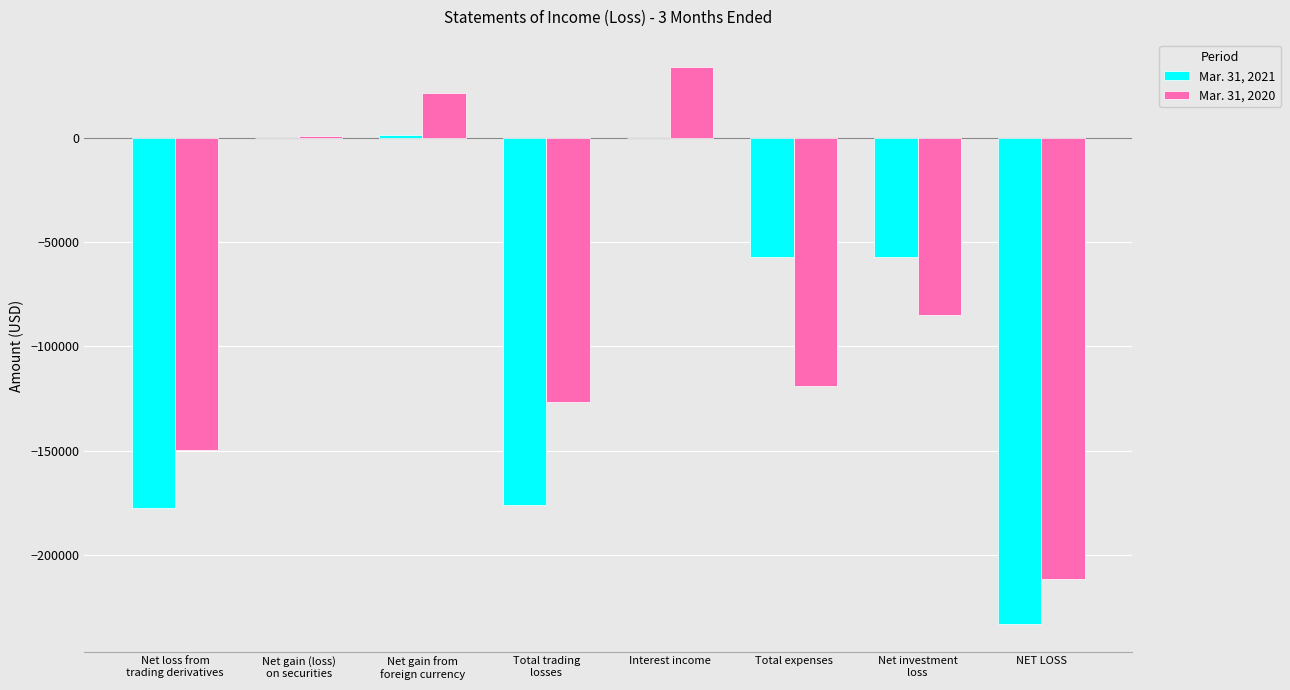

At which label is Mar. 31, 2020 closest to -88910?

Net investment
loss